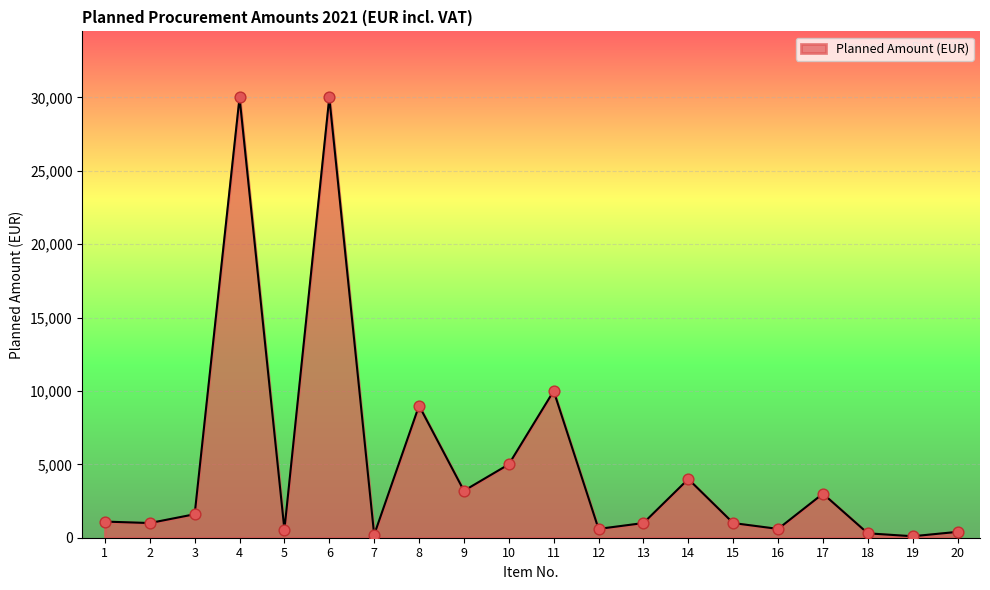

Which has a higher value, 19 or 3?

3